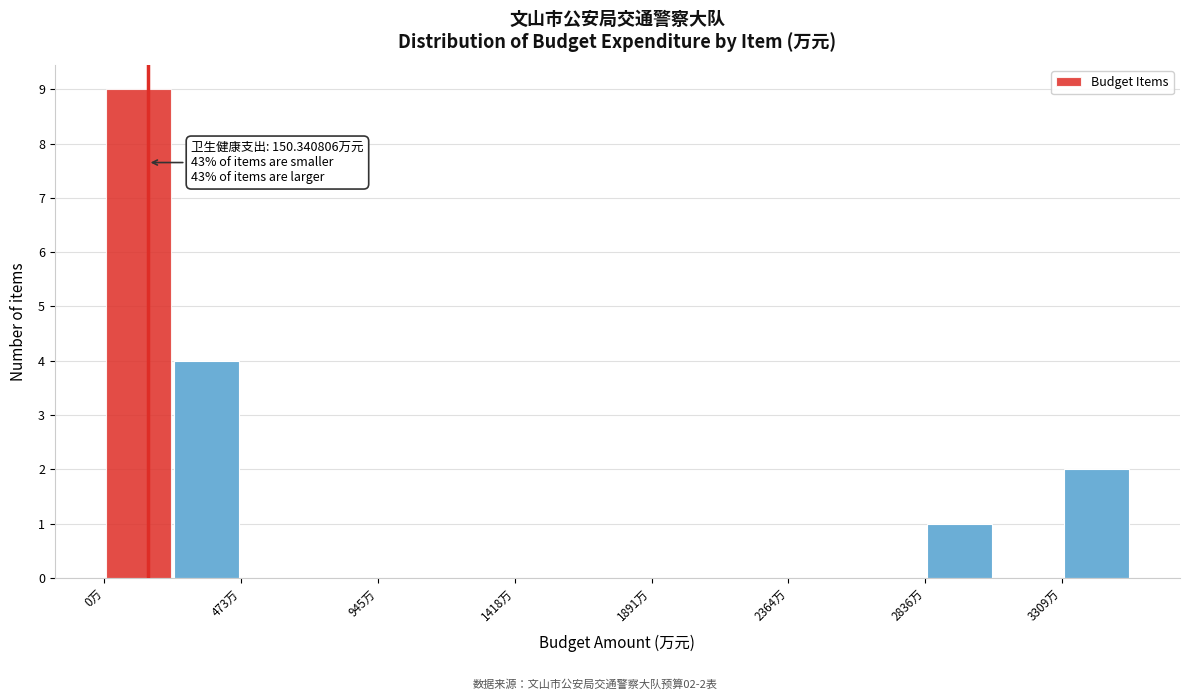

Which range on the x-axis has the tallest bar?

0 to 250